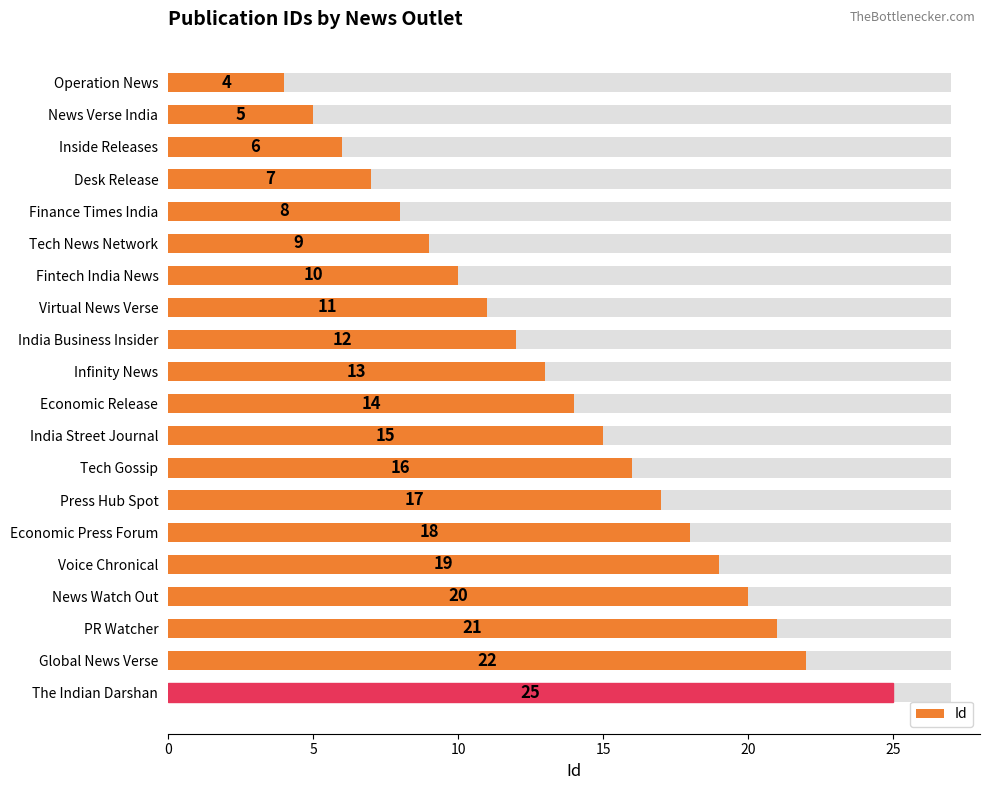

Where does the data first go above 14?

11